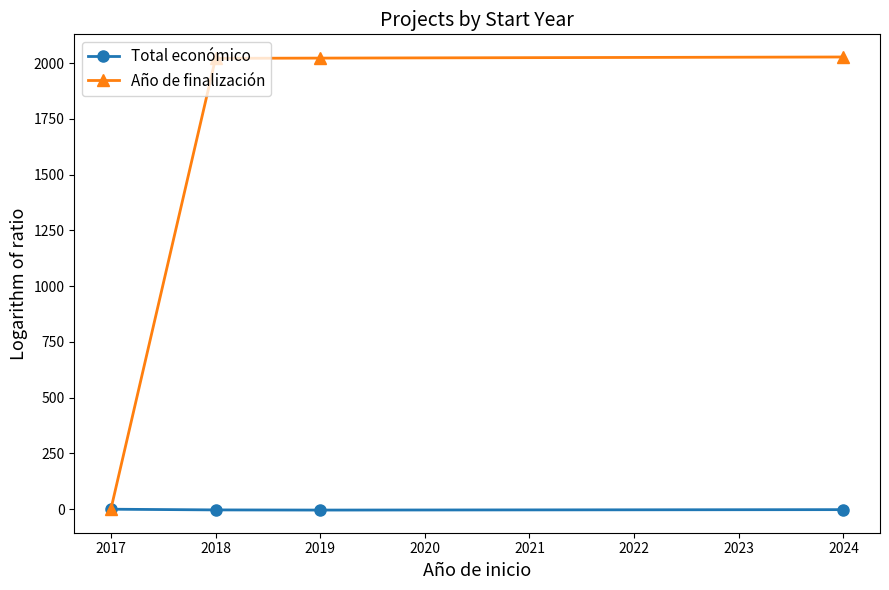

In Total económico, how many points are lower than both neighbors (excluding endpoints)?

1